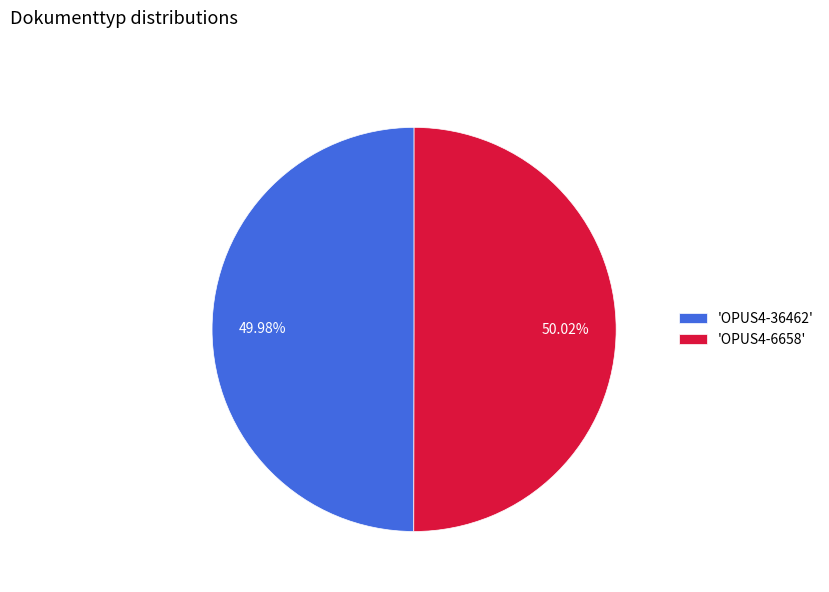

Approximately how many times larger is the value at 'OPUS4-6658' compared to 'OPUS4-36462'?

1.0